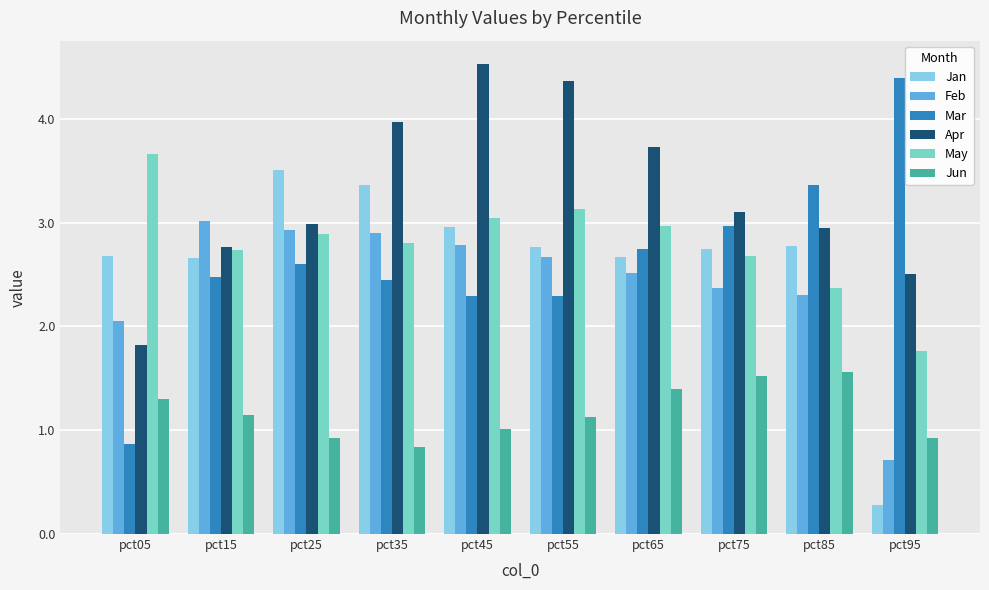

Which series has the largest total across all categories?

Apr